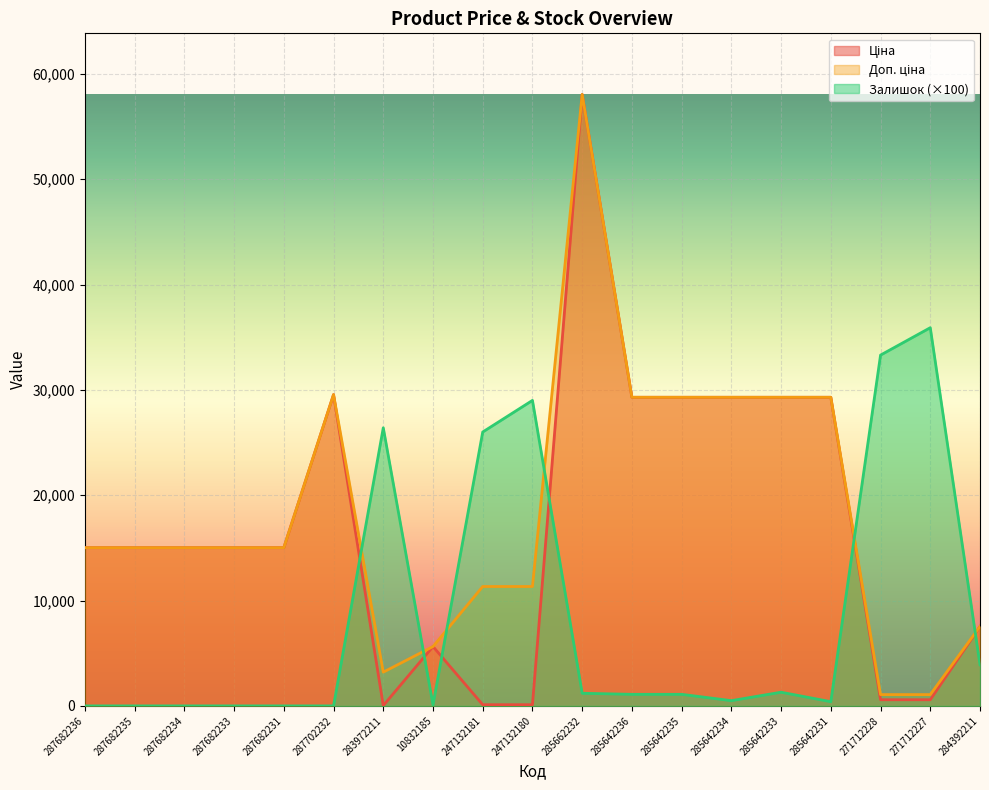

At which category is the sum across all series the highest?

285662232